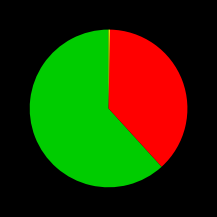

Is there any slice that represents more than half of the pie?

Yes